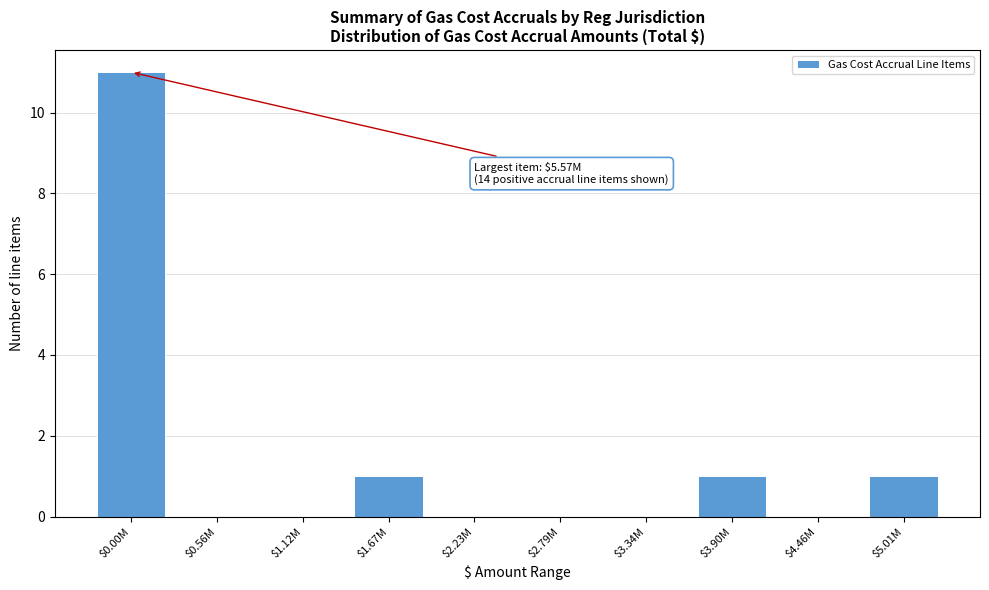

What is the maximum value shown in the chart?

11